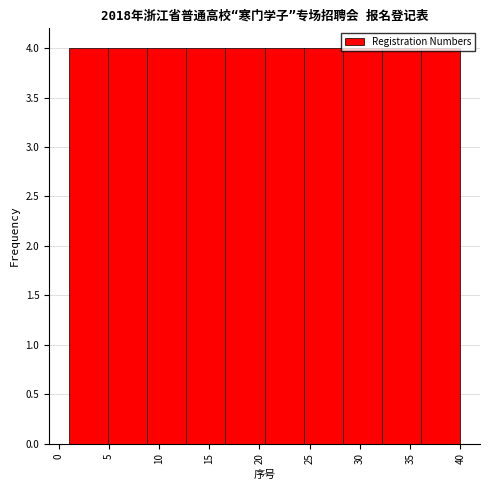

How tall is the bar that spans 8.8 to 12.7 on the x-axis? Neither the bar edges nor the heights are printed on the chart, so give them approximately, as read against the axes.

4